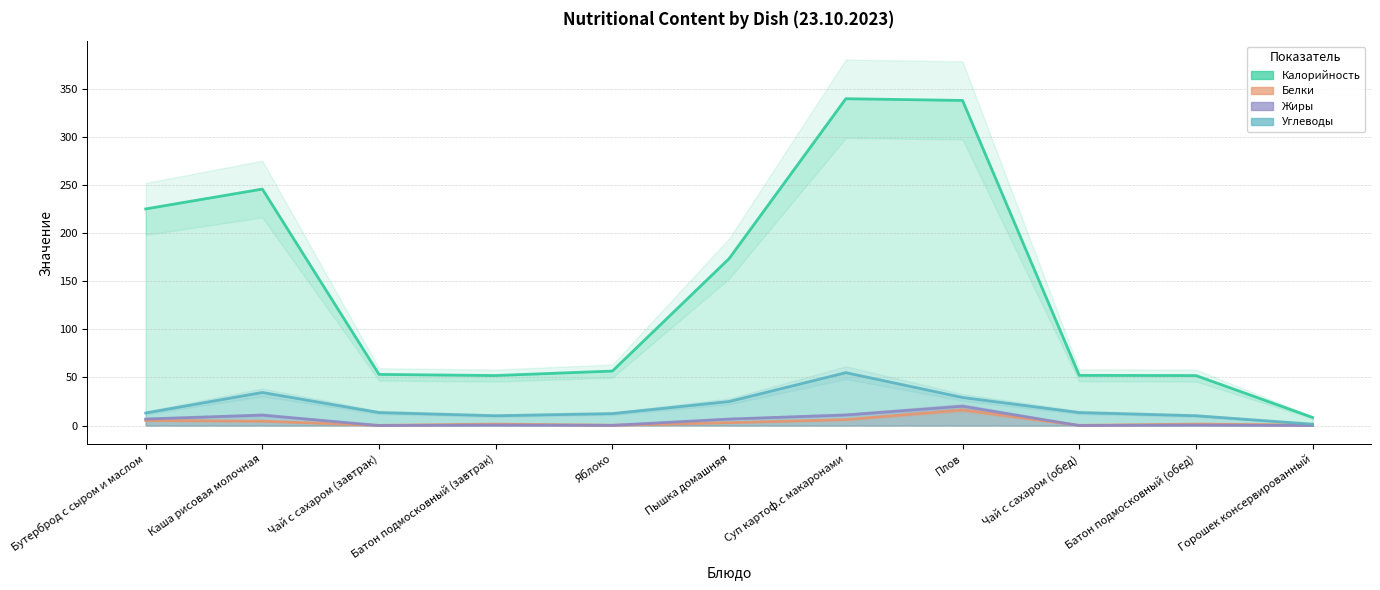

Reading left to right, extract all data points from this chart.

Калорийность: Бутерброд с сыром и маслом=225.3	Каша рисовая молочная=246.0	Чай с сахаром (завтрак)=53.2	Батон подмосковный (завтрак)=52.0	Яблоко=56.7	Пышка домашняя=173.7	Суп картоф.с макаронами=340.0	Плов=338.2	Чай с сахаром (обед)=52.2	Батон подмосковный (обед)=52.0	Горошек консервированный=8.4
Белки: Бутерброд с сыром и маслом=5.2	Каша рисовая молочная=4.6	Чай с сахаром (завтрак)=0.2	Батон подмосковный (завтрак)=1.5	Яблоко=0.3	Пышка домашняя=3.0	Суп картоф.с макаронами=6.2	Плов=16.2	Чай с сахаром (обед)=0.2	Батон подмосковный (обед)=1.5	Горошек консервированный=0.6
Жиры: Бутерброд с сыром и маслом=6.8	Каша рисовая молочная=10.9	Чай с сахаром (завтрак)=0.0	Батон подмосковный (завтрак)=0.5	Яблоко=0.2	Пышка домашняя=6.8	Суп картоф.с макаронами=11.0	Плов=20.1	Чай с сахаром (обед)=0.0	Батон подмосковный (обед)=0.5	Горошек консервированный=0.0
Углеводы: Бутерброд с сыром и маслом=13.1	Каша рисовая молочная=34.4	Чай с сахаром (завтрак)=13.5	Батон подмосковный (завтрак)=10.2	Яблоко=12.4	Пышка домашняя=25.0	Суп картоф.с макаронами=55.0	Плов=29.2	Чай с сахаром (обед)=13.5	Батон подмосковный (обед)=10.2	Горошек консервированный=1.4